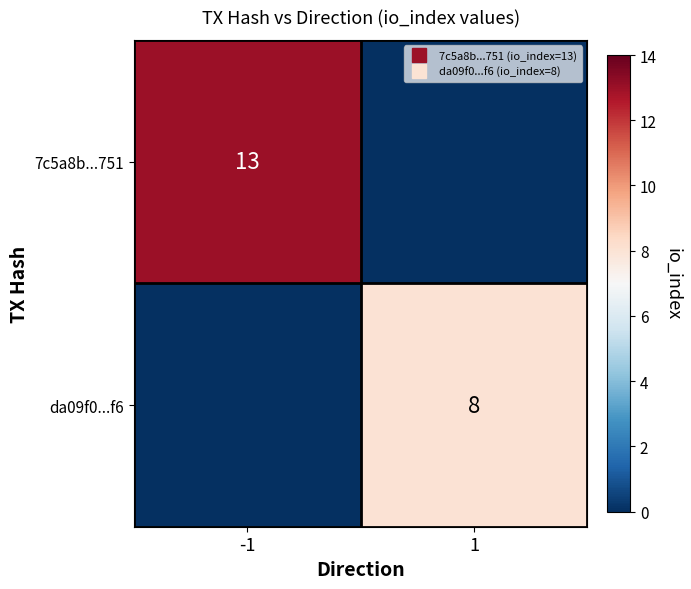

Rank the series by their average value, from lowest to highest.

da09f0...f6, 7c5a8b...751